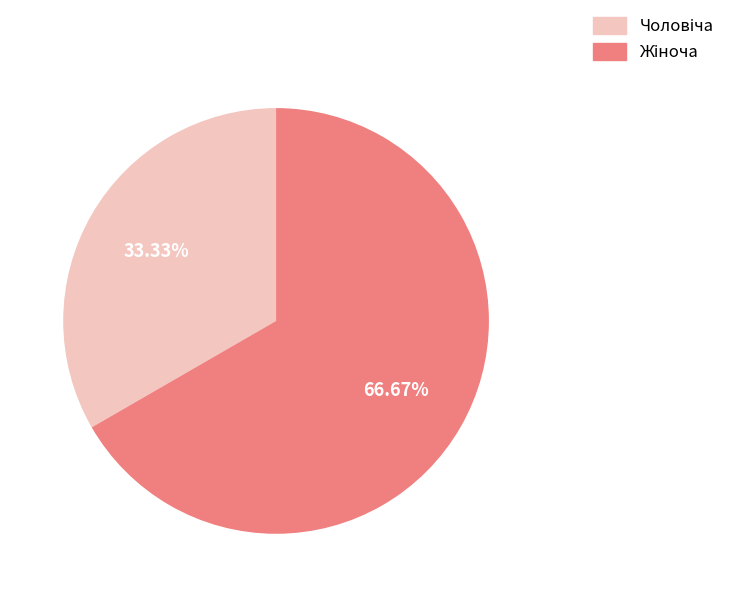

To the nearest percent, what portion does Чоловіча represent?

33%